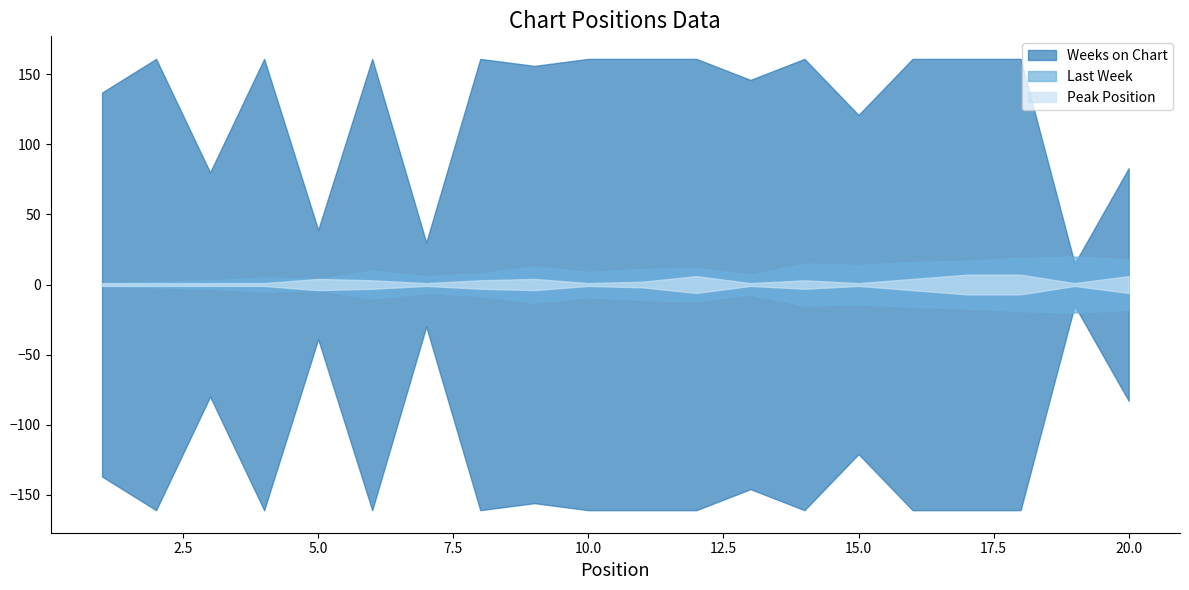

Reading left to right, what are all the values shown in this chart?

Last Week: 1=1	2=2	3=3	4=5	5=4	6=10	7=6	8=8	9=13	10=9	11=11	12=12	13=7	14=15	15=14	16=16	17=17	18=19	19=20	20=18
Peak Position: 1=1	2=1	3=1	4=1	5=4	6=3	7=1	8=3	9=4	10=1	11=2	12=6	13=1	14=3	15=1	16=4	17=7	18=7	19=1	20=6
Weeks on Chart: 1=137	2=161	3=80	4=161	5=39	6=161	7=30	8=161	9=156	10=161	11=161	12=161	13=146	14=161	15=121	16=161	17=161	18=161	19=15	20=83